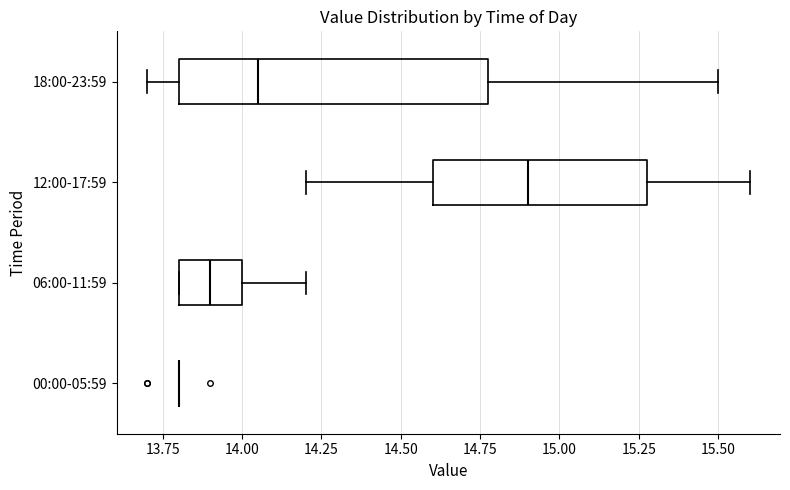

Comparing the boxes themselves (not the whiskers), which one is the widest?

18:00-23:59